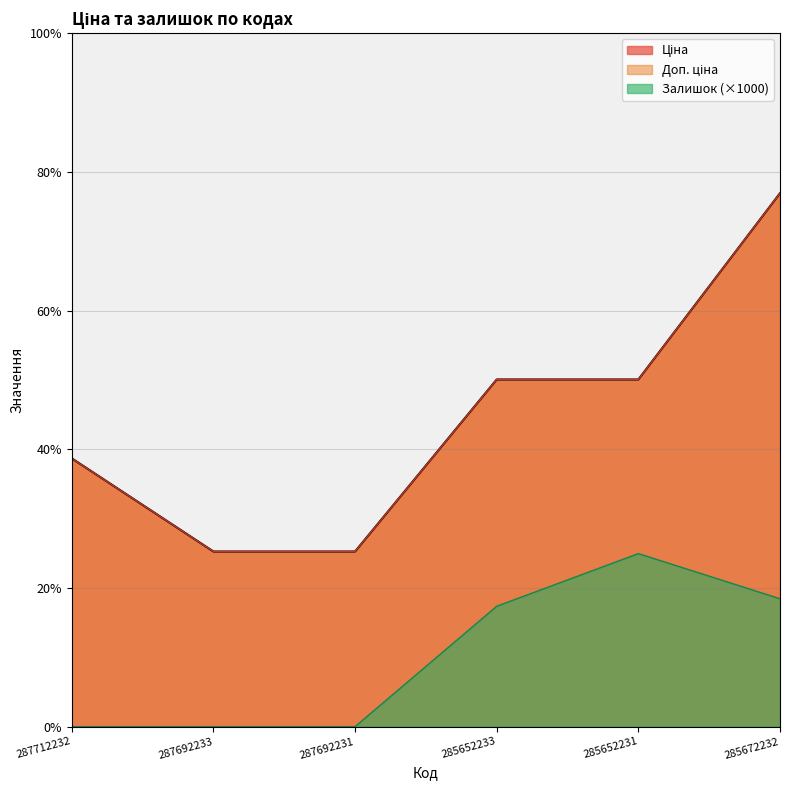

True or false: Доп. ціна and Залишок cross at least once.

False